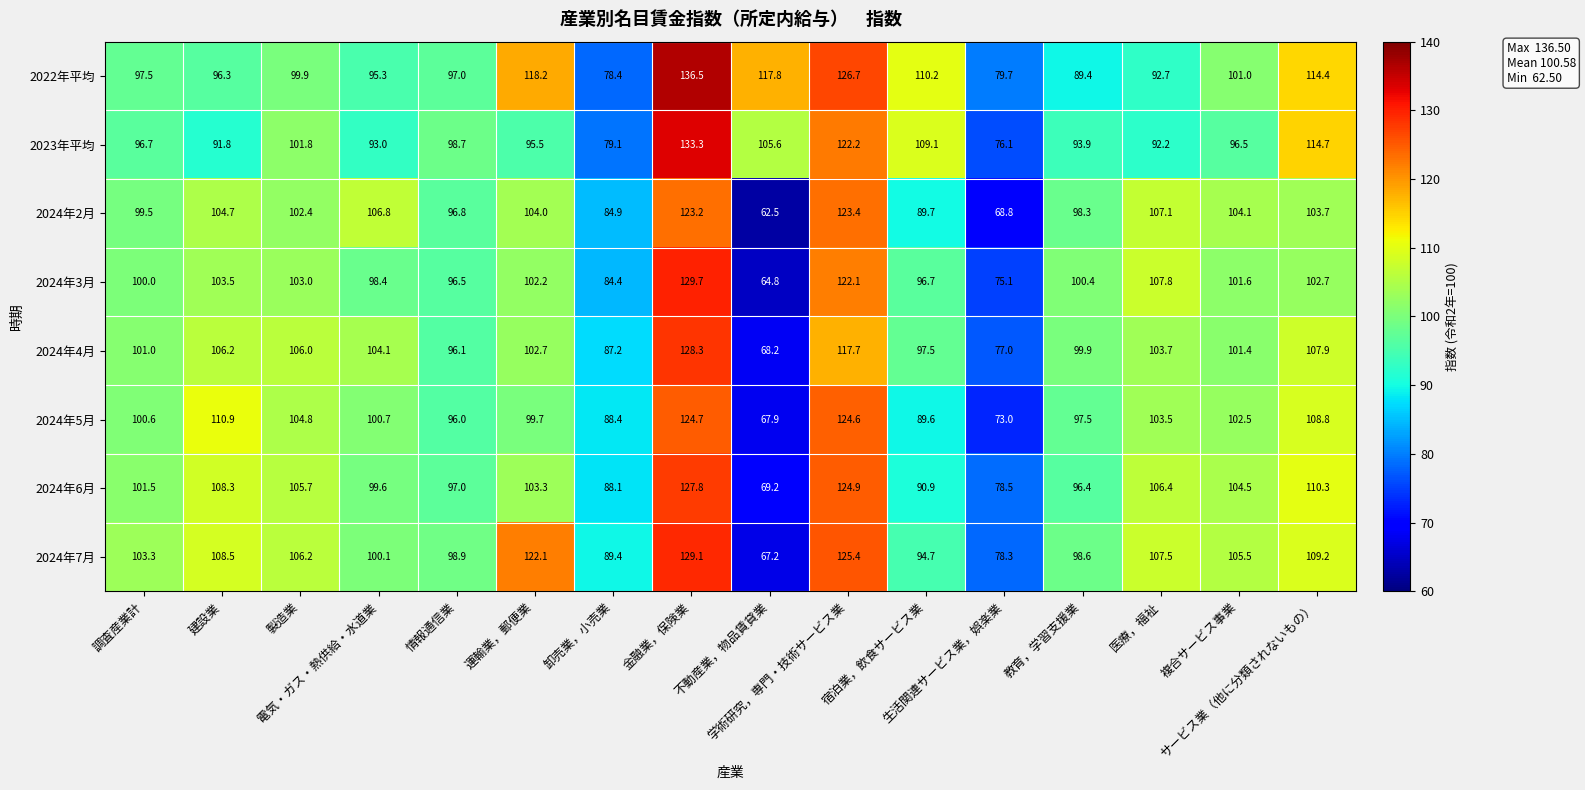

What is the difference between the second highest and second lowest values in the 2024年7月 series?

47.1